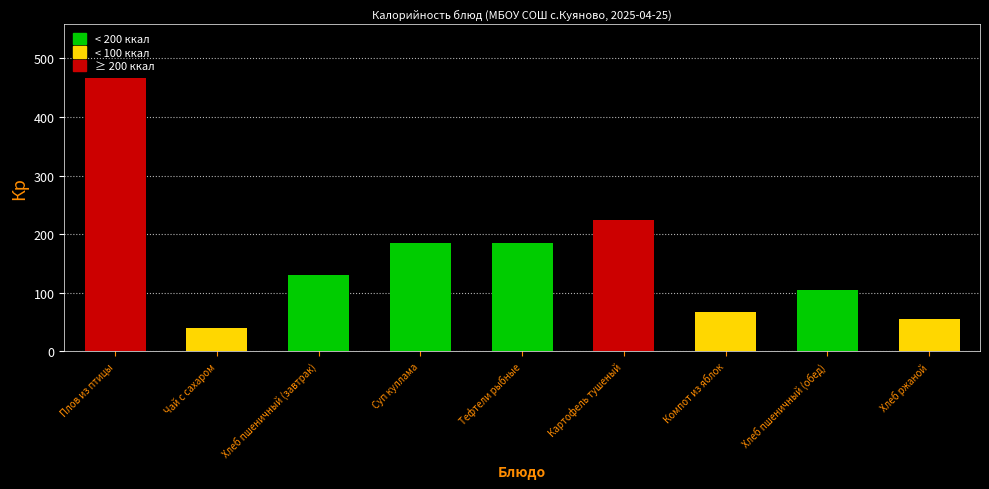

What is the difference between the maximum and minimum values?

426